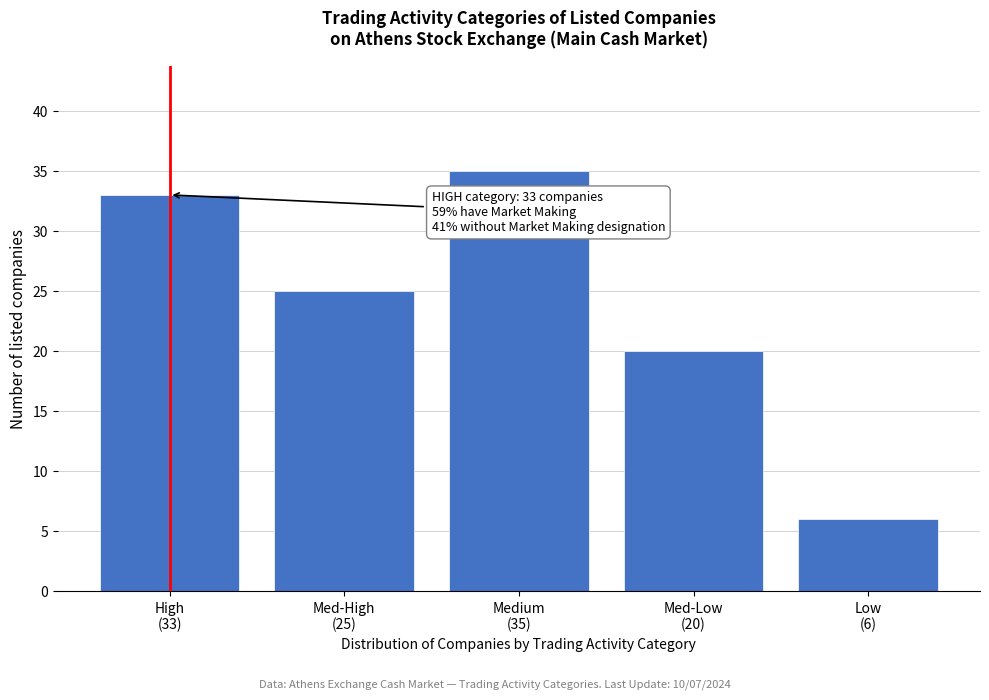

Reading left to right, extract all data points from this chart.

33	25	35	20	6